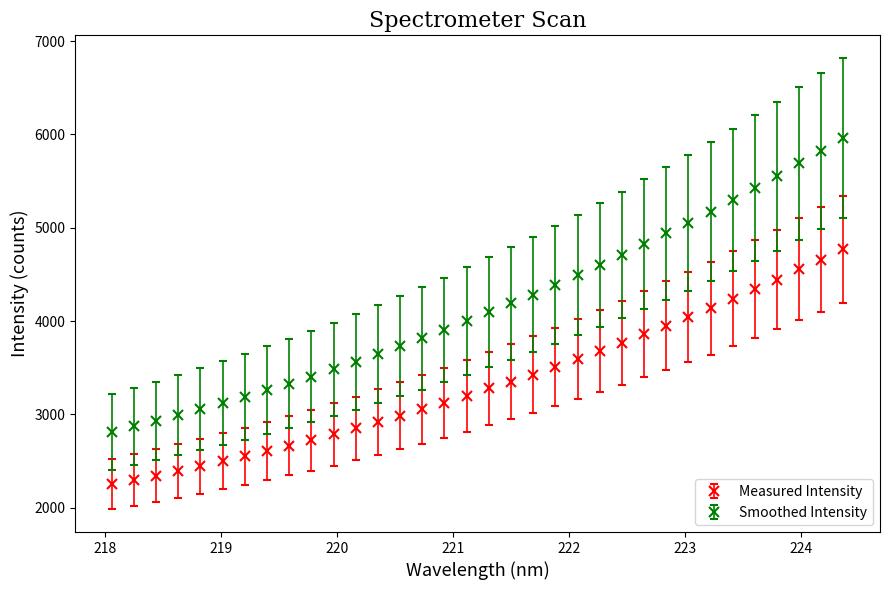

Which series has the widest spread of values?

Smoothed Intensity